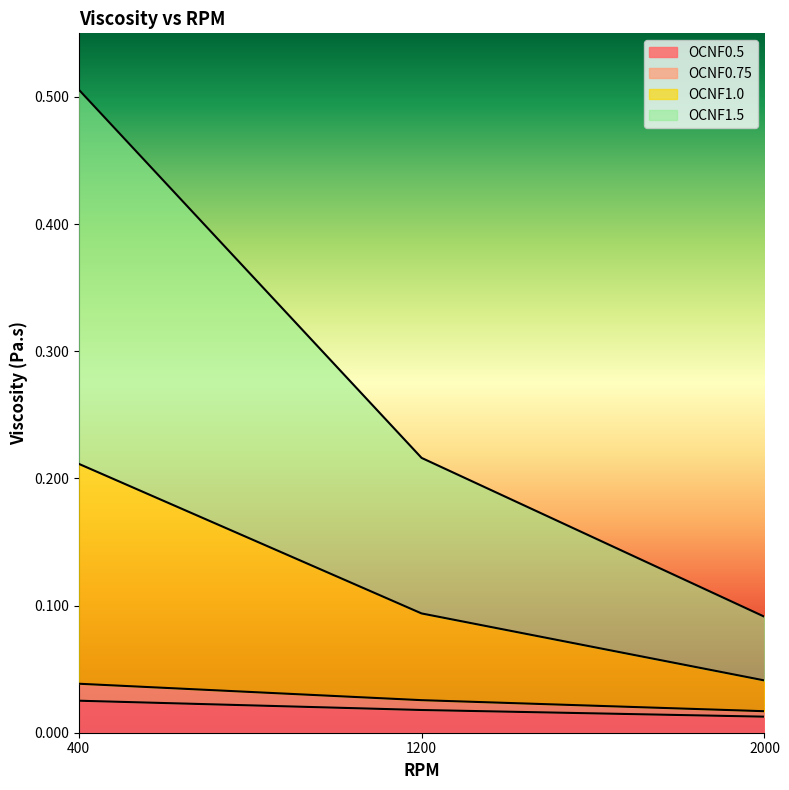

Which series has the largest total across all categories?

OCNF1.5